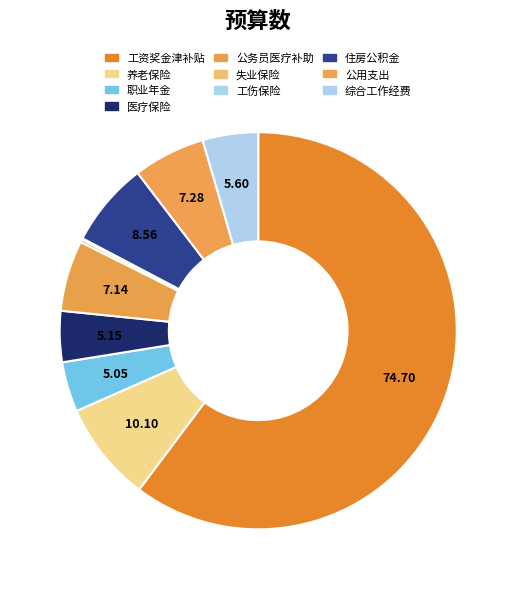

To the nearest percent, what is the average slice percentage?

10%